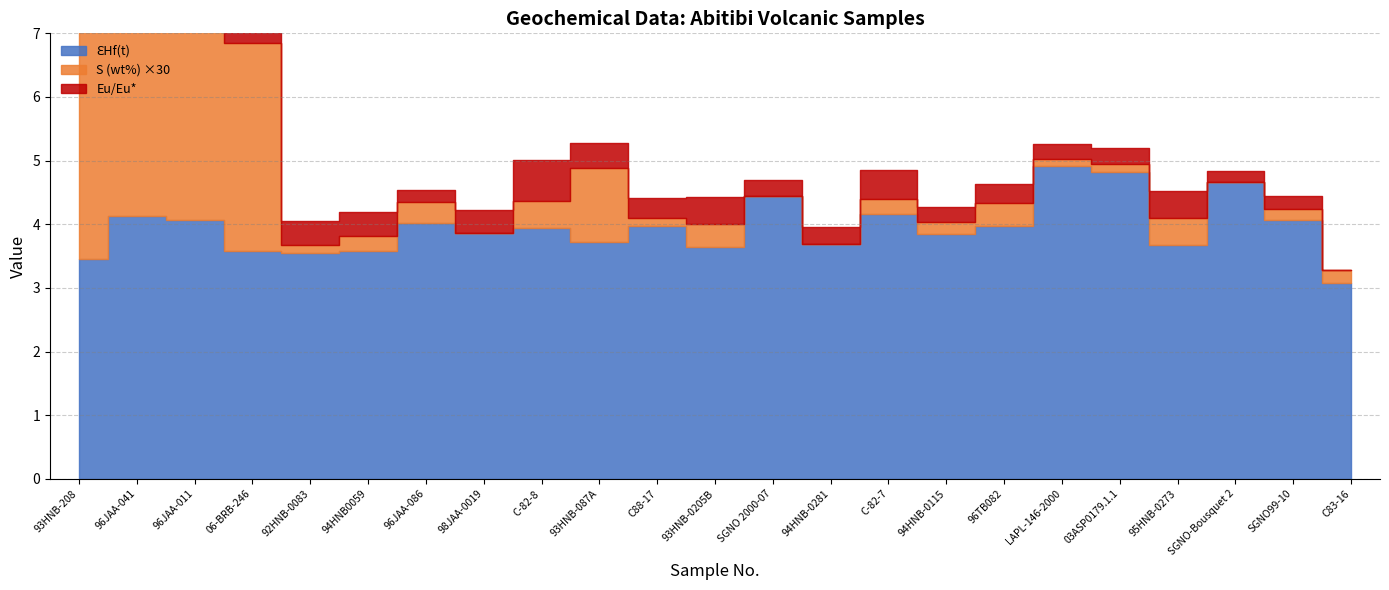

Where is the first local minimum for Eu/Eu*?

96JAA-086